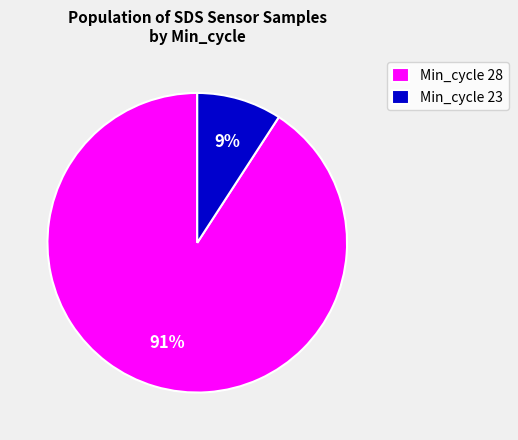

Which slice is the largest?

Min_cycle 28